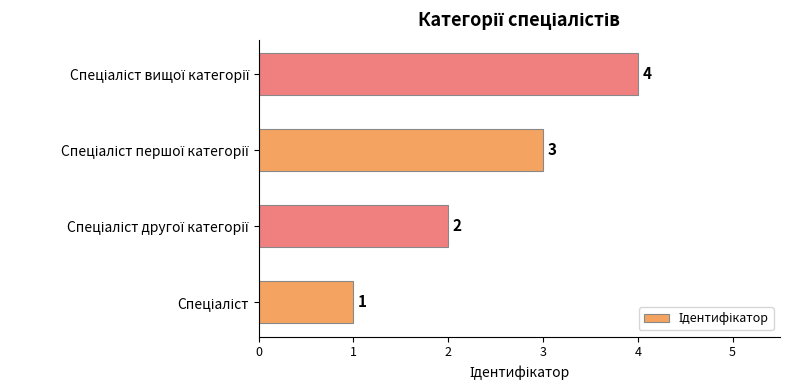

Count the values in the range 2 to 4.

3